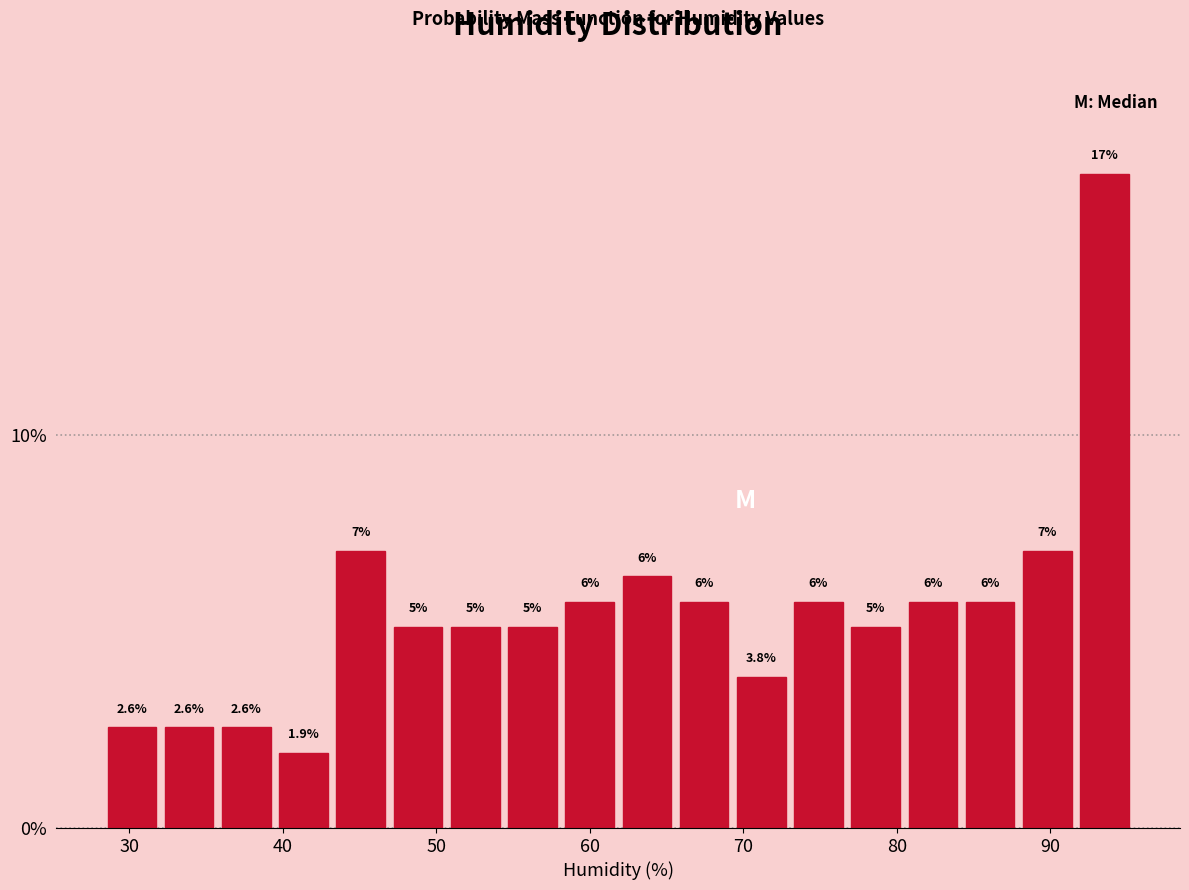

Read against the x-axis, roughly where is the centre of the tallest bar?

94